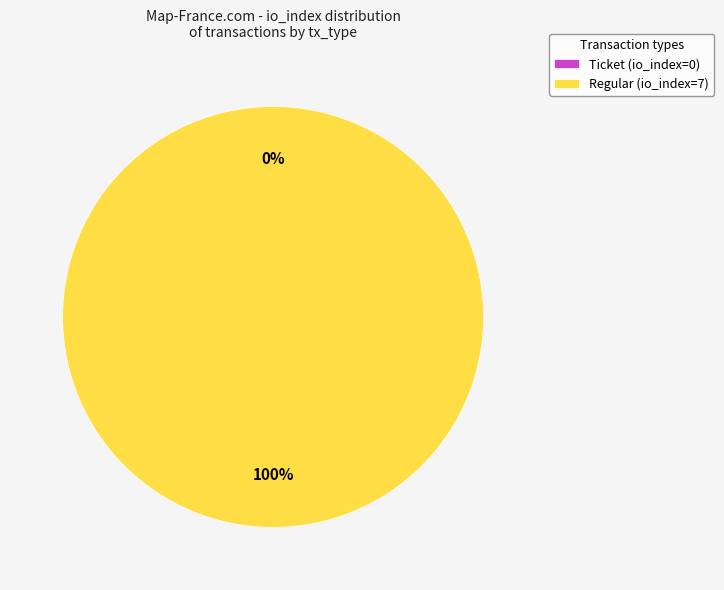

Which category accounts for the majority?

Regular (io_index=7)